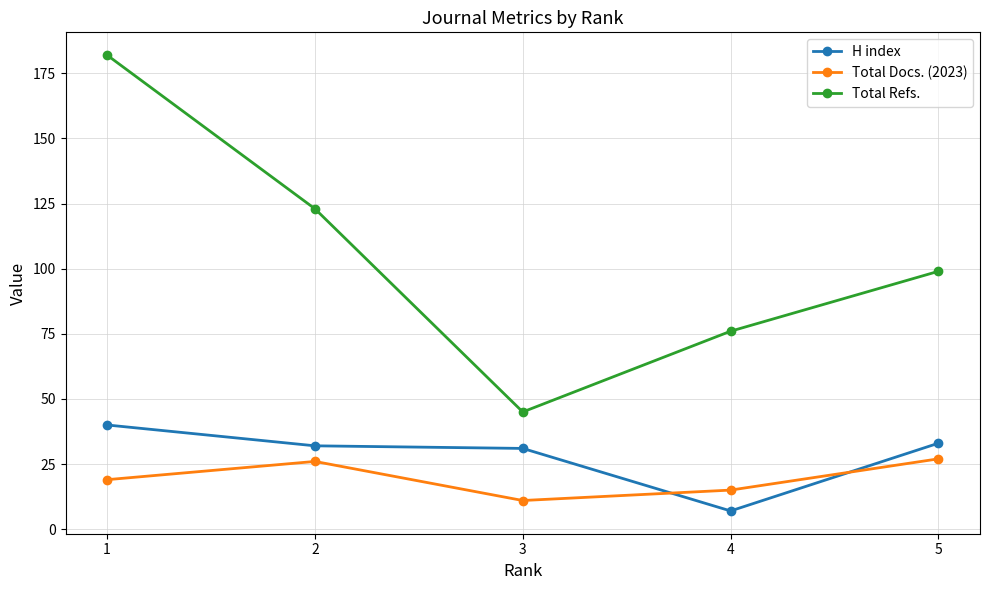

Is the value of H index at 4 greater than the value of Total Docs. (2023) at 5?

No